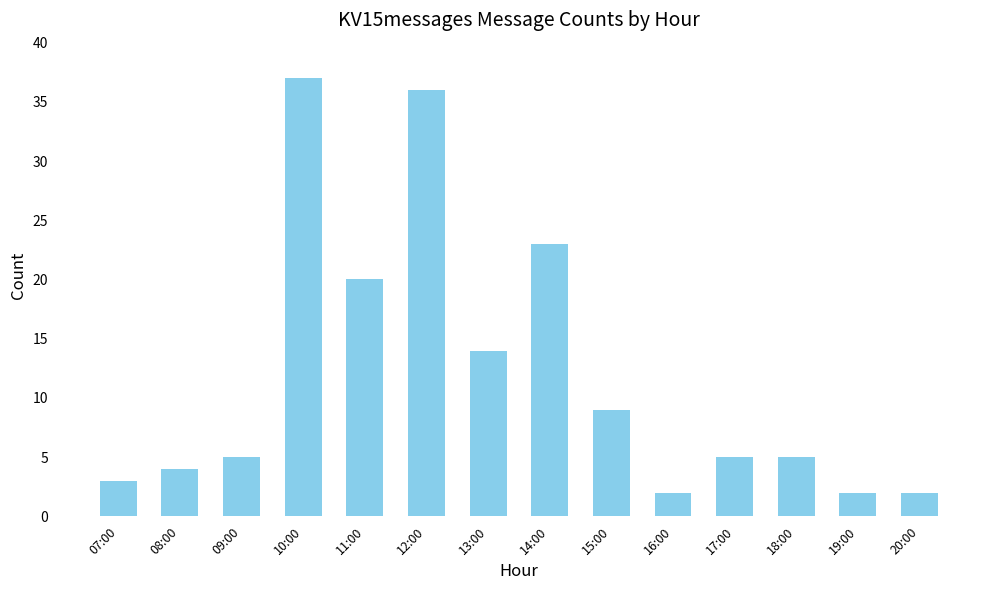

Approximately how many times larger is the value at 12:00 compared to 20:00?

18.0